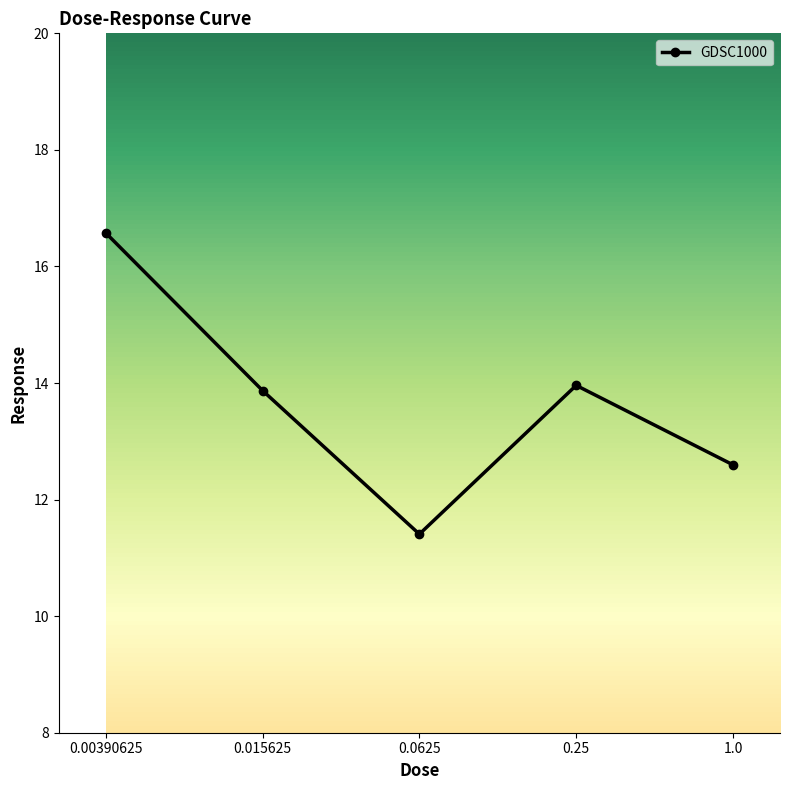

Which label corresponds to the largest value in the chart?

0.00390625